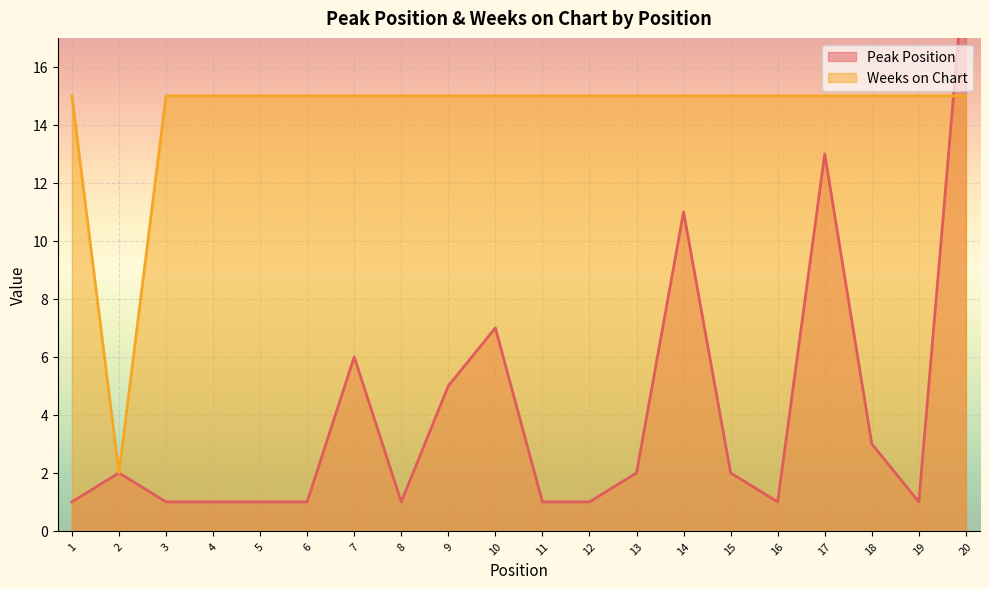

Reading right to left, what are all the values shown in this chart?

Peak Position: 20	1	3	13	1	2	11	2	1	1	7	5	1	6	1	1	1	1	2	1
Weeks on Chart: 15	15	15	15	15	15	15	15	15	15	15	15	15	15	15	15	15	15	2	15